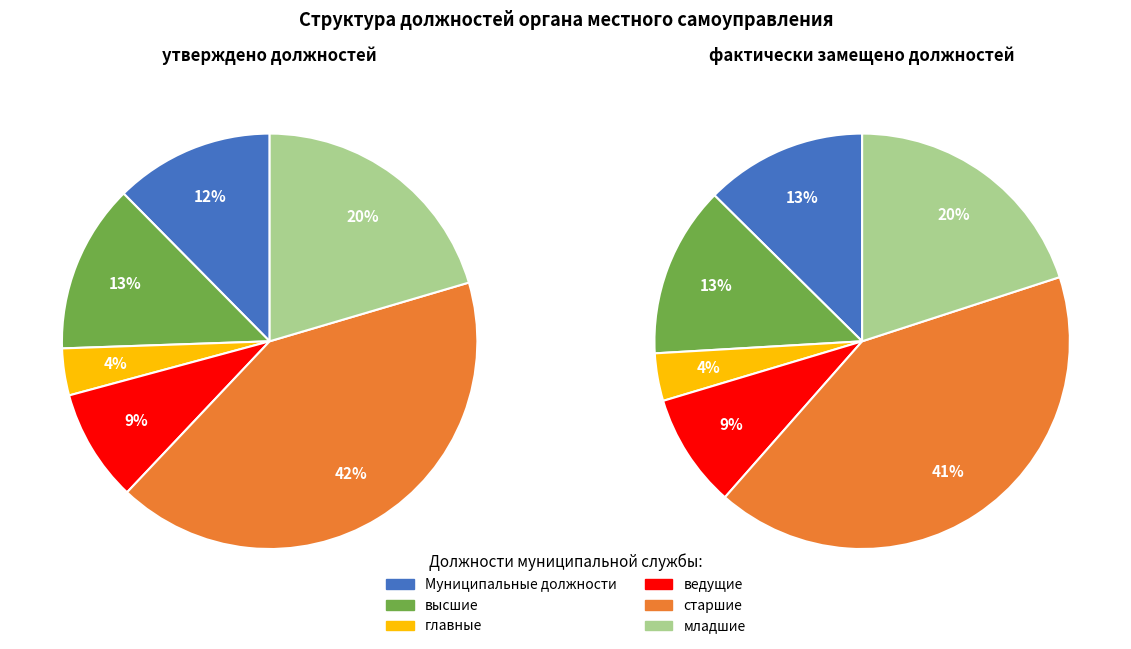

To the nearest percent, what is the average slice percentage?

17%